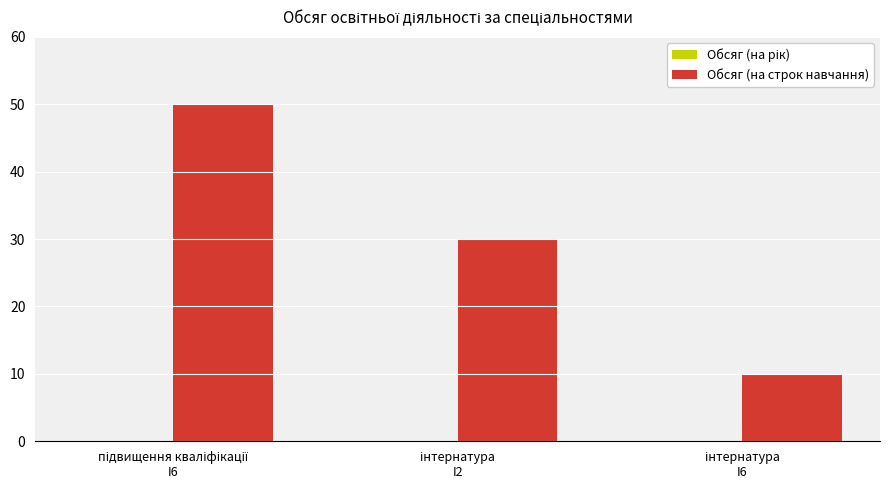

Reading right to left, transcribe all the data shown in this chart.

10	30	50